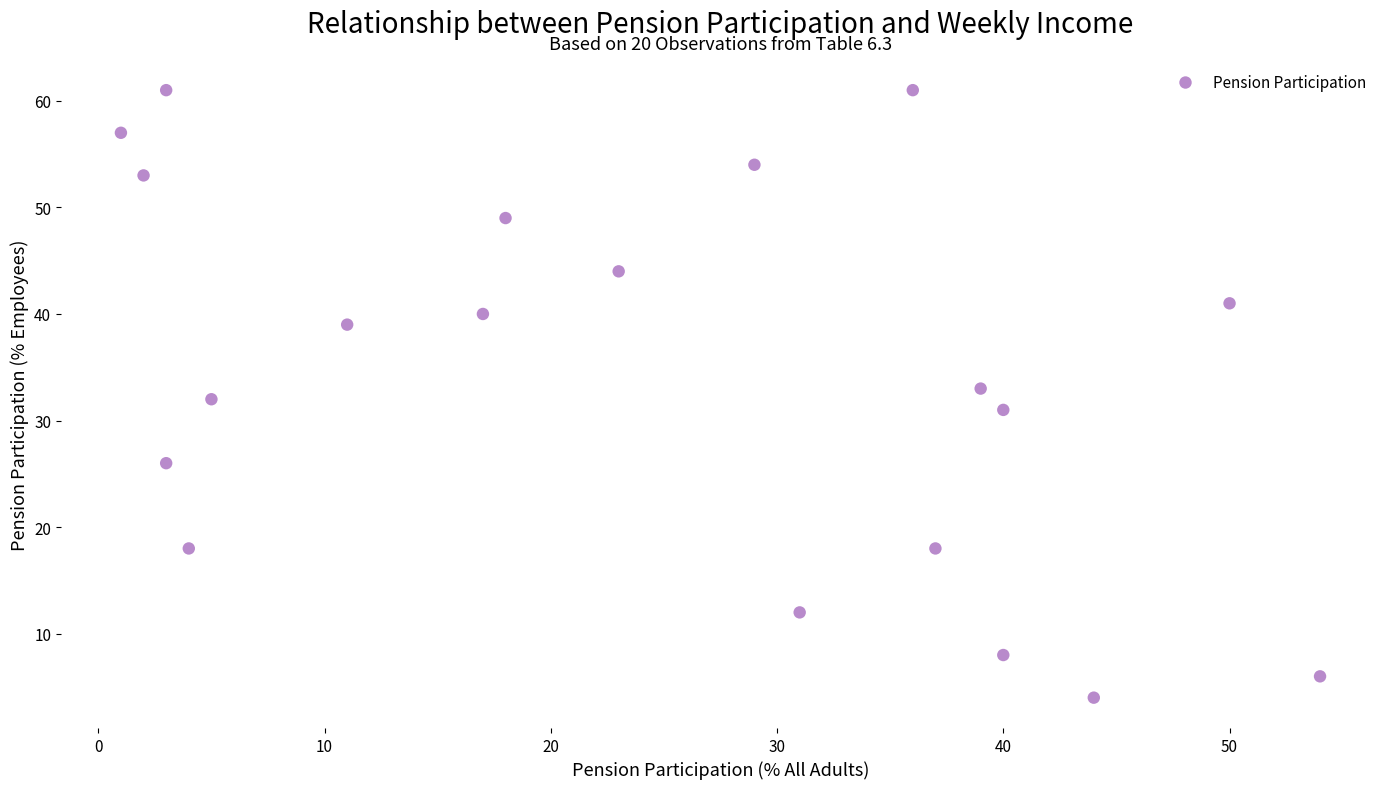

What is the range of X values (max minus min)?

53